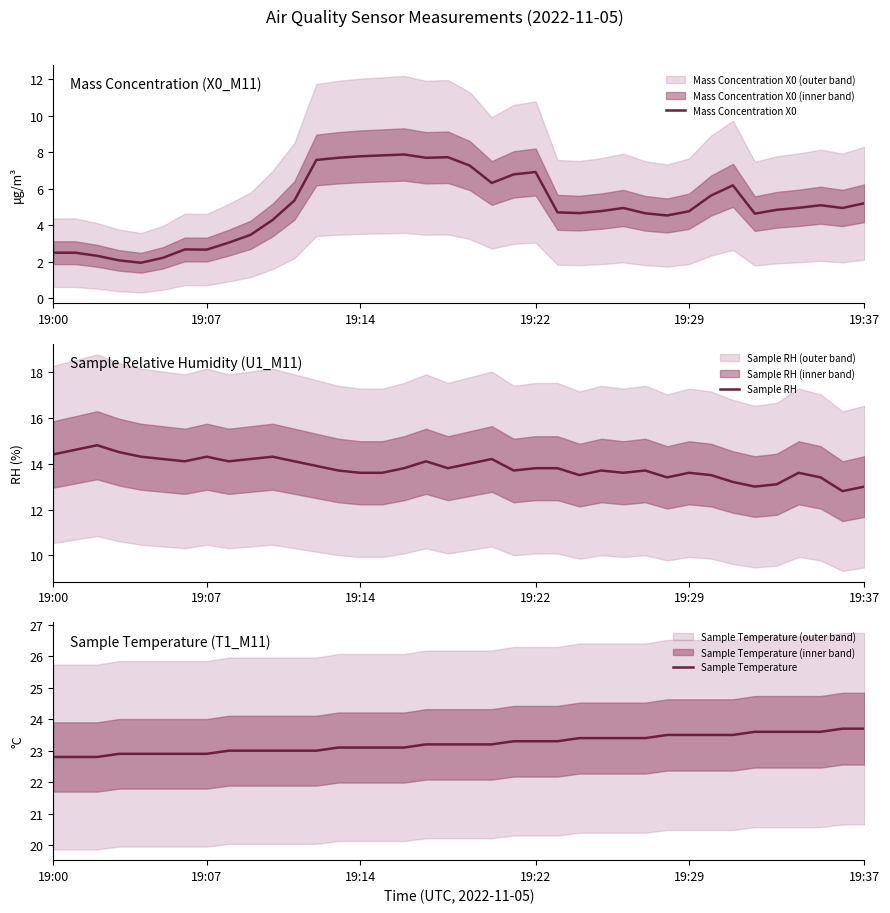

True or false: Sample Temperature and Mass Concentration X0 intersect in this chart.

False